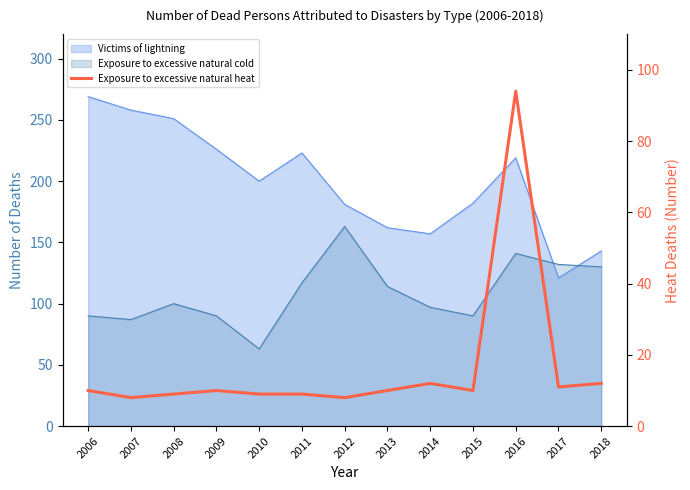

Where is the first local minimum?

2007